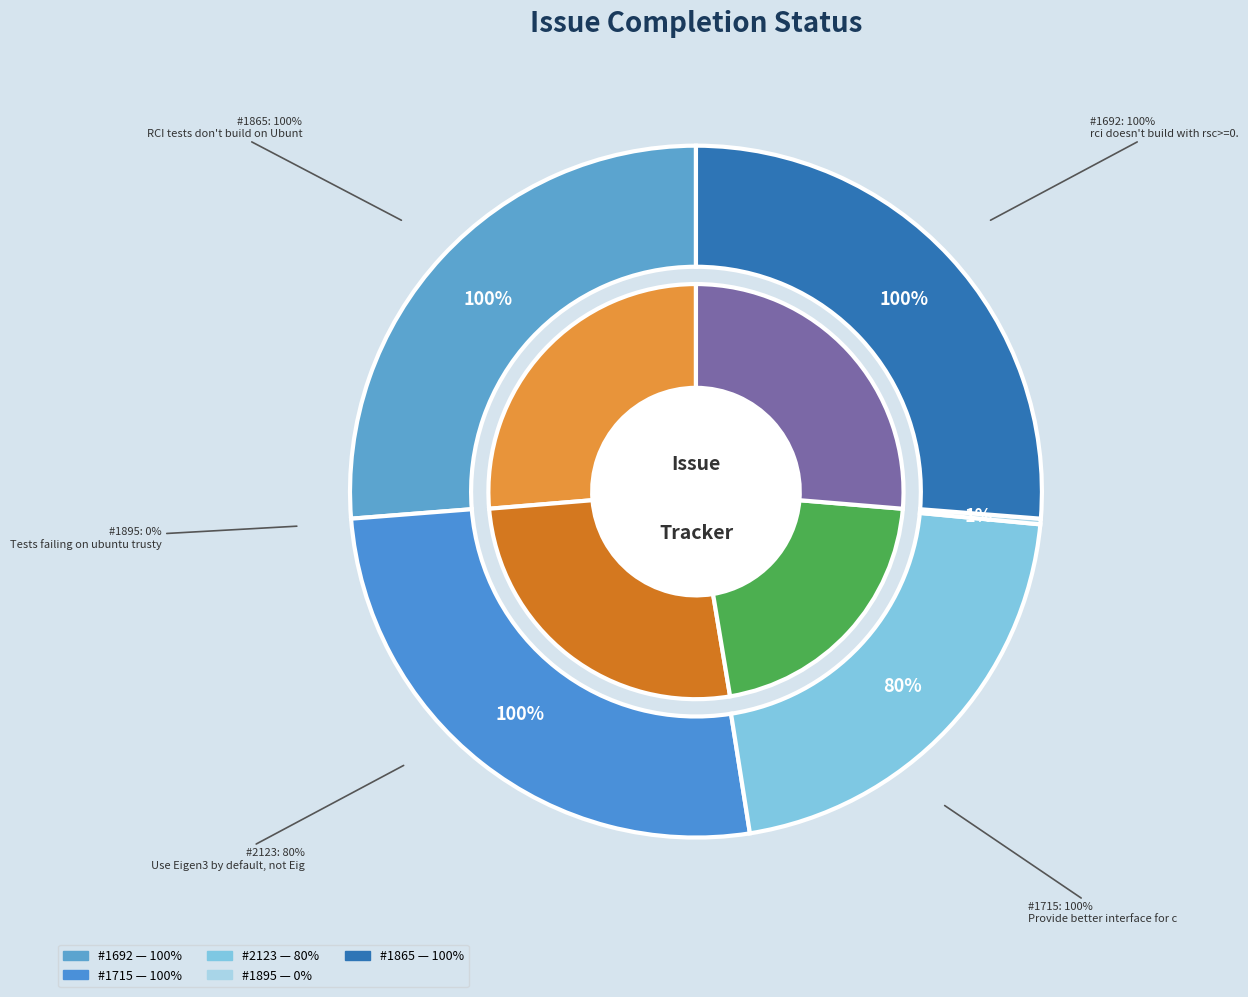

Is there a majority slice in this chart?

No